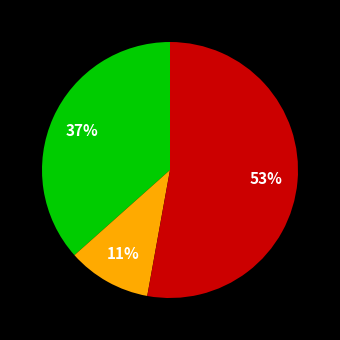

To the nearest percent, what is the difference between the largest and smallest slice percentages?

42%